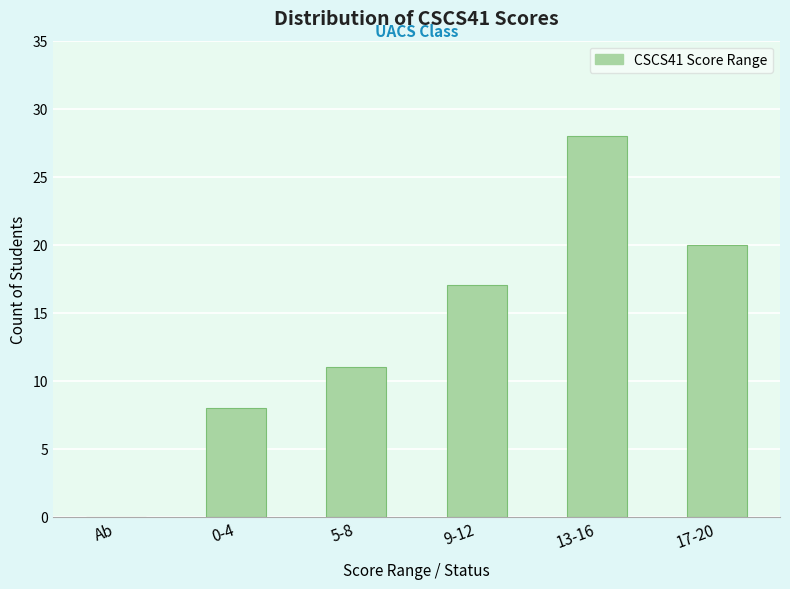

Between Ab and 0-4, which is larger?

0-4